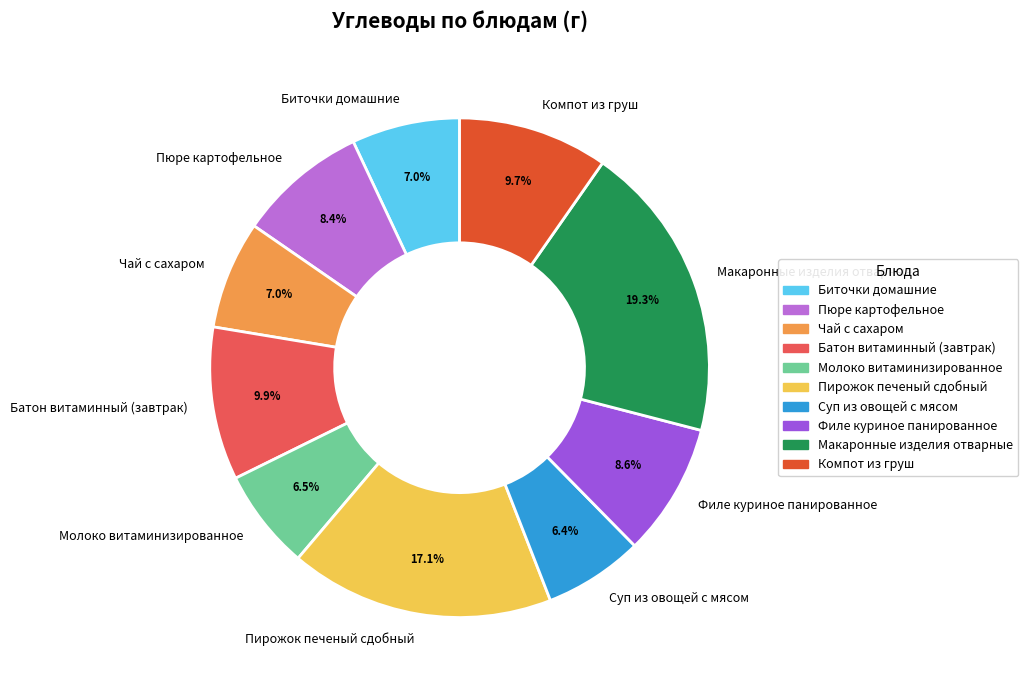

Combined, what portion of the pie is Филе куриное панированное and Биточки домашние?

15.6%